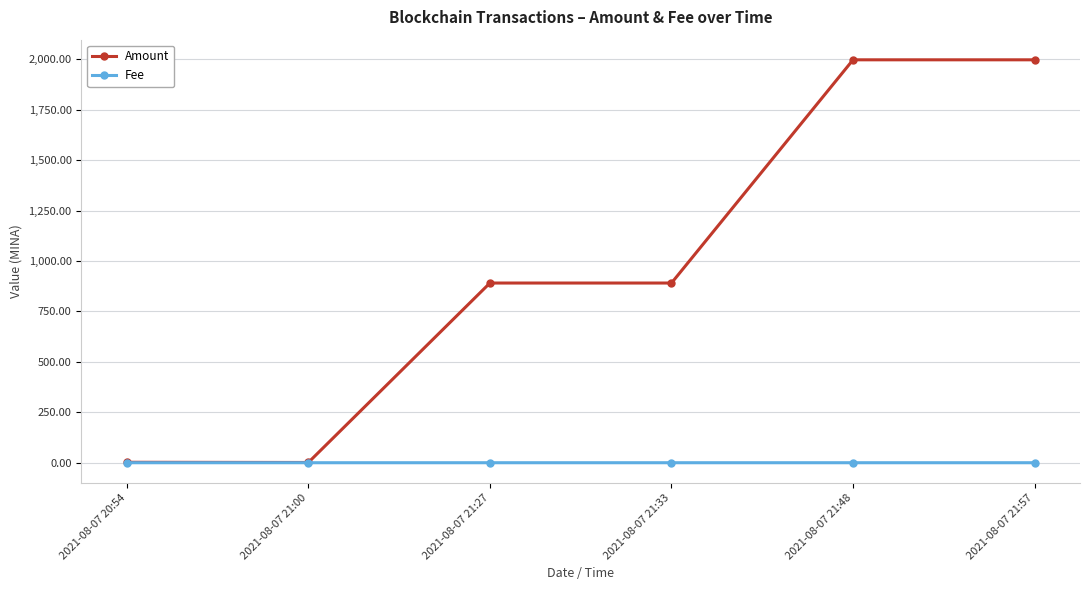

Rank the series by their average value, from lowest to highest.

Fee, Amount